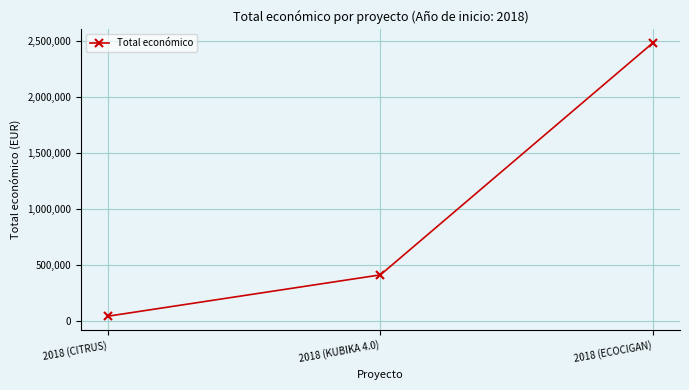

Approximately how many times larger is the value at 2018 (ECOCIGAN) compared to 2018 (KUBIKA 4.0)?

6.0